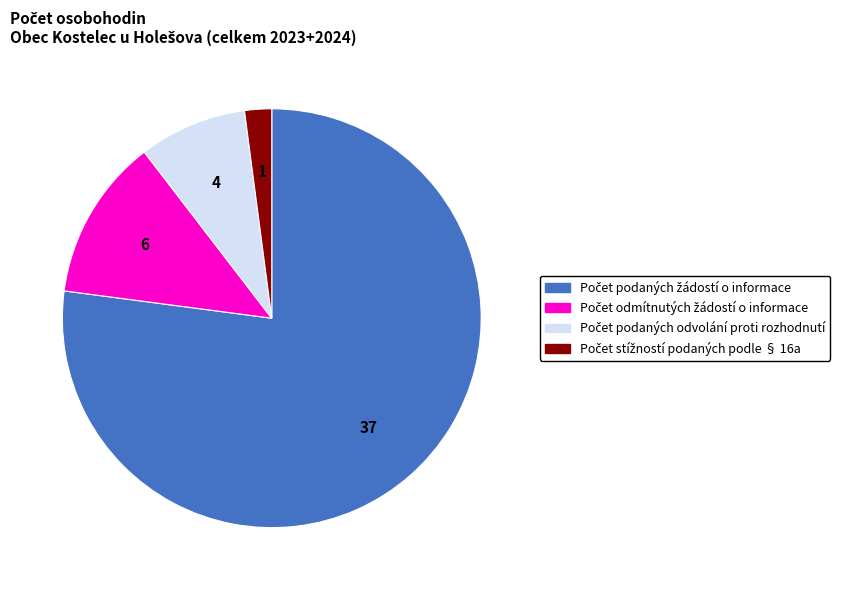

Is there a majority slice in this chart?

Yes